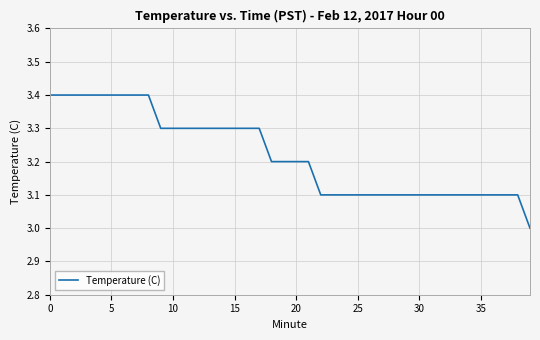

What is the minimum value shown in the chart?

3.0